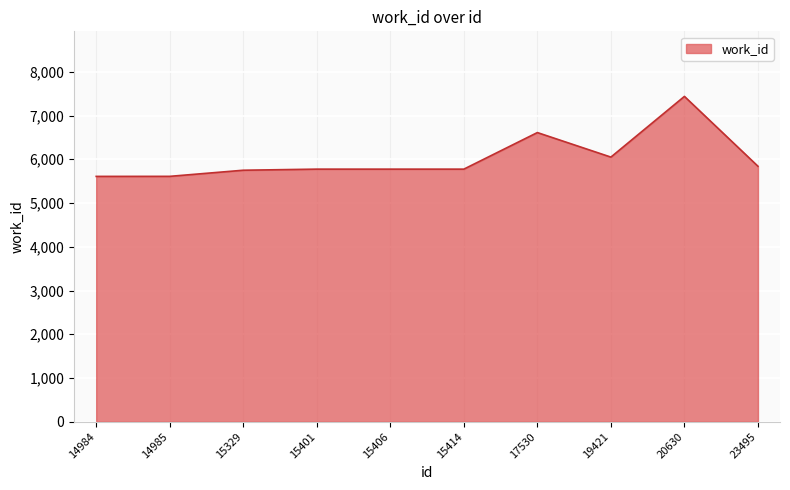

What is the change in value from 15406 to 19421?

+275